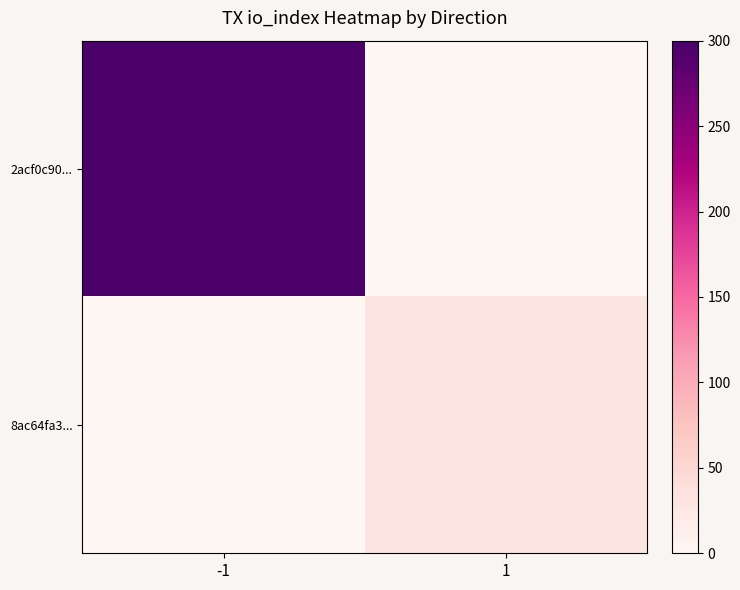

At how many categories does at least one series exceed 89?

1